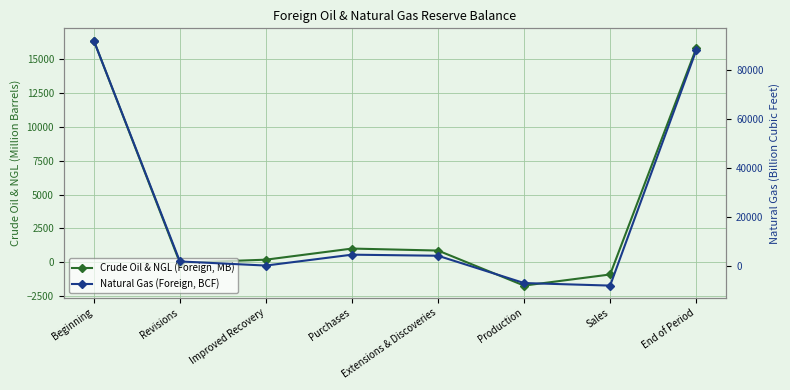

Is this an area chart (filled region under the line)?

No